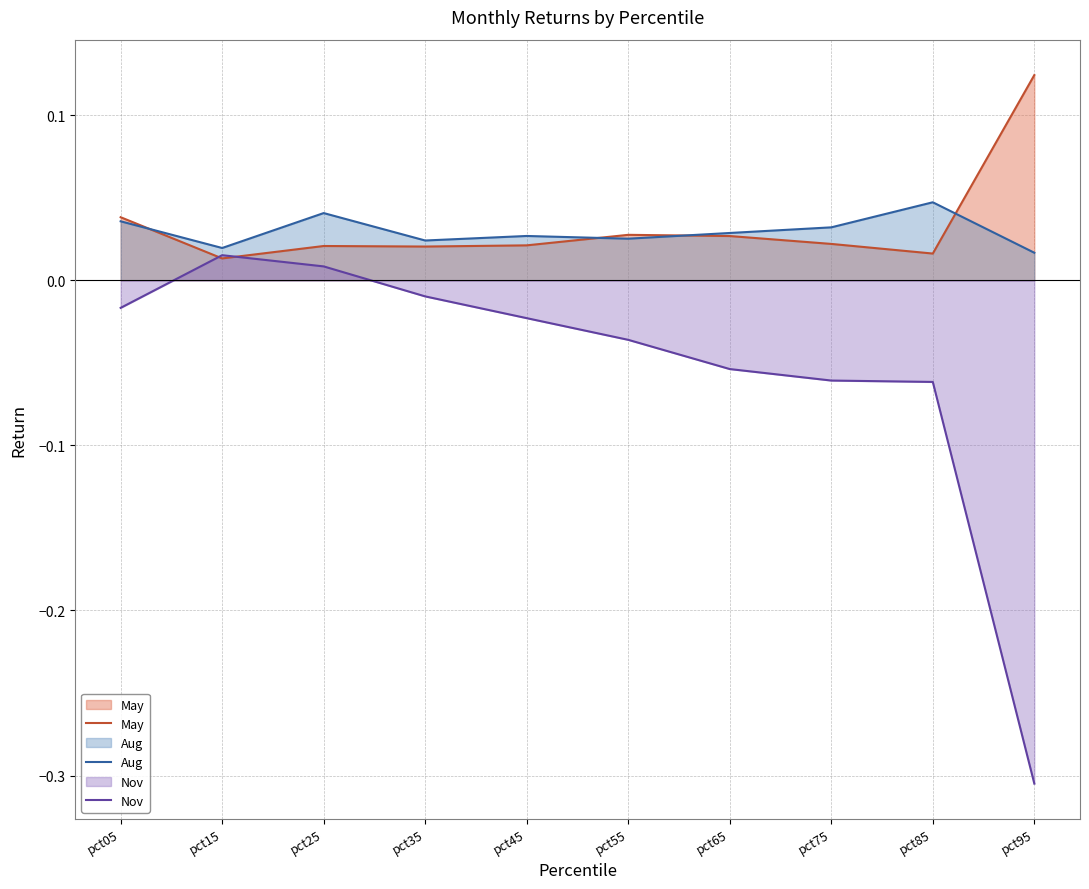

Which series changed the most between pct35 and pct85?

Nov